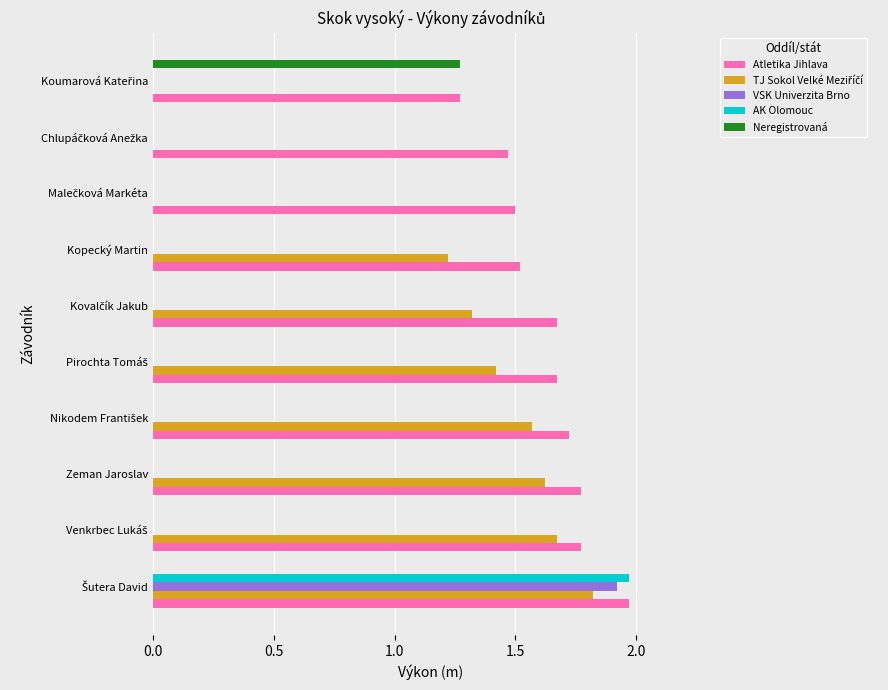

What is the sum of all VSK Univerzita Brno values?

1.9